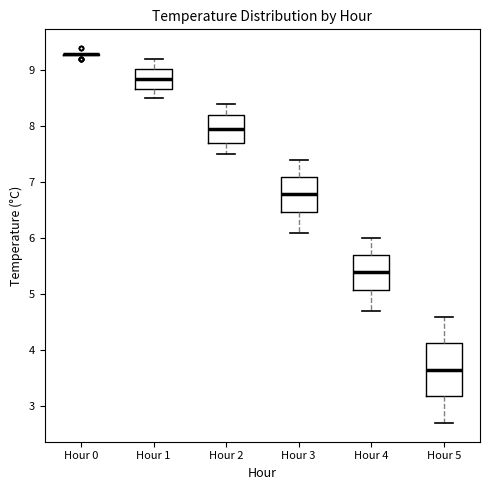

Where does the lower whisker of the box for Hour 4 end on the y-axis? The values are not printed on the chart, so give them approximately, as read against the axis.

4.7